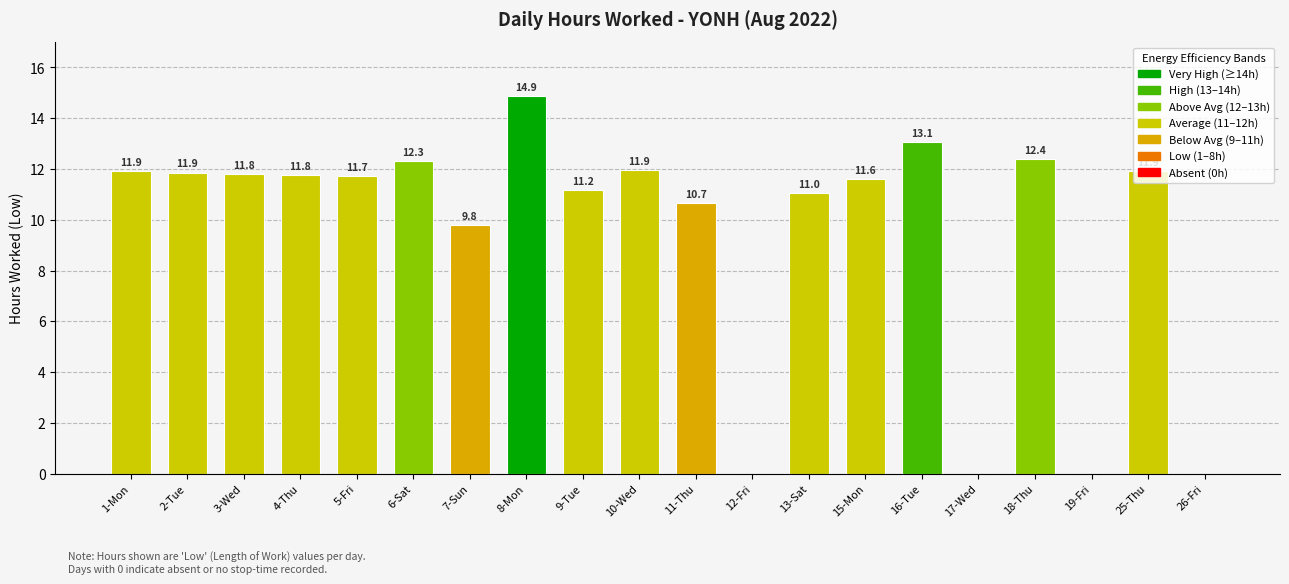

Are the bars horizontal?

No